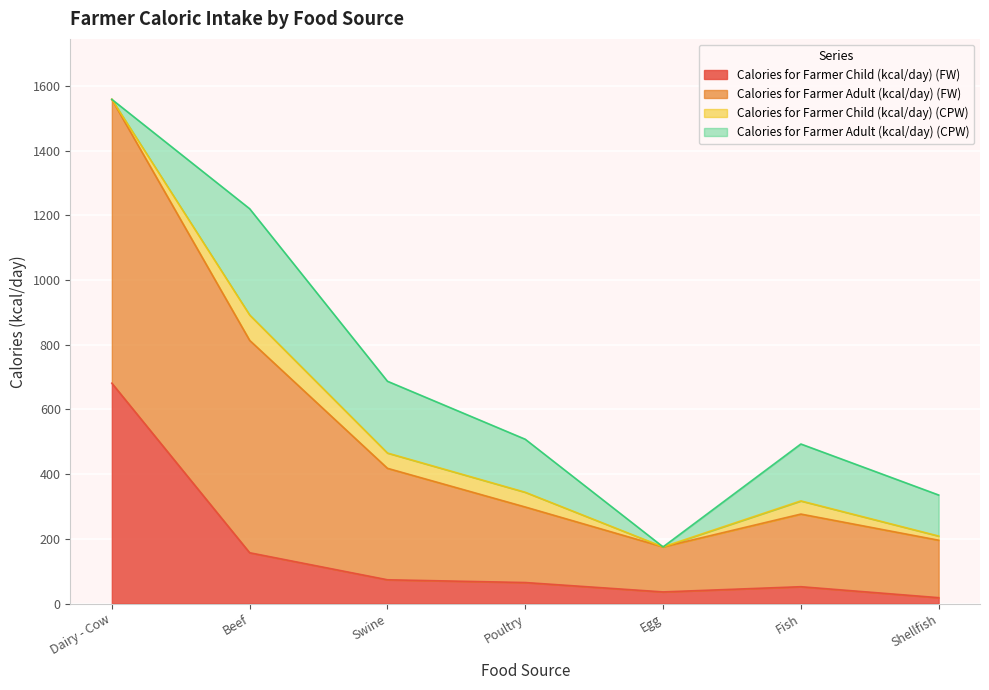

True or false: Calories for Farmer Child (kcal/day) (FW) and Calories for Farmer Adult (kcal/day) (FW) intersect in this chart.

False